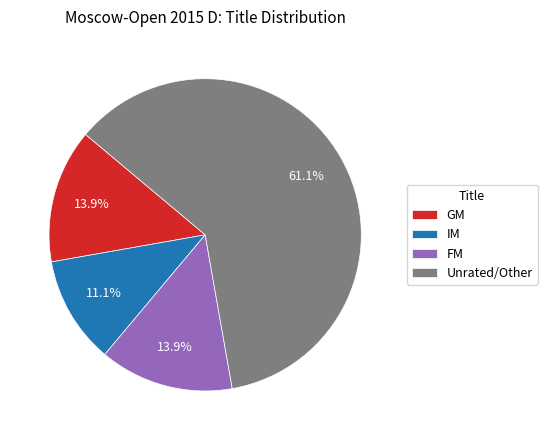

Combined, do GM and IM account for over 50%?

No